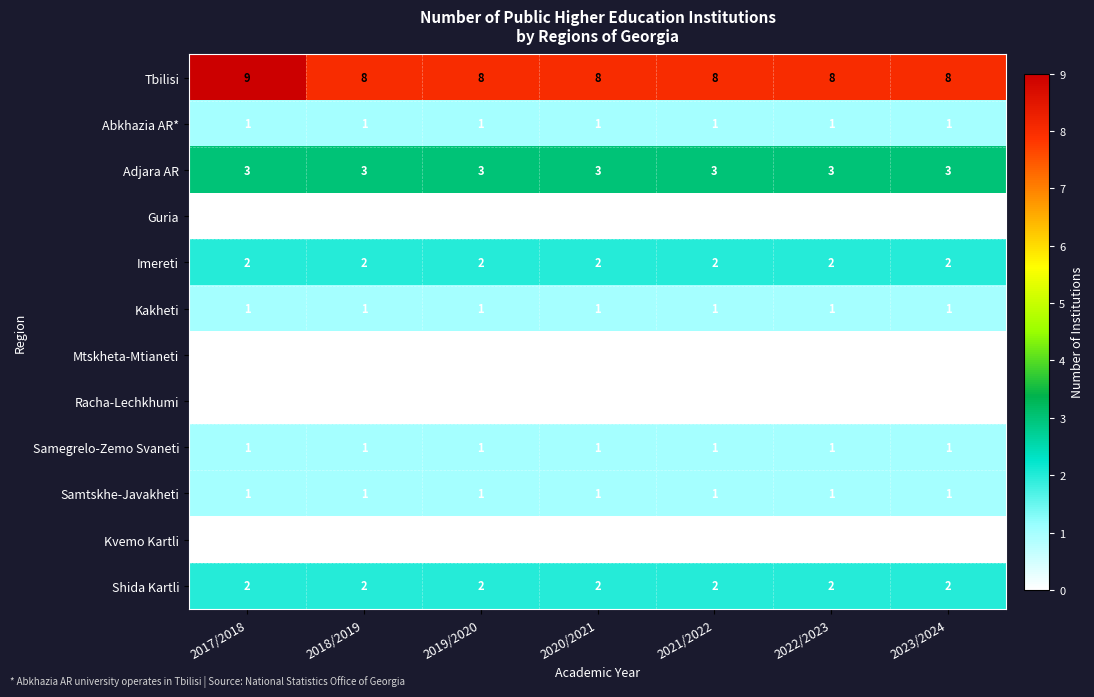

Which series has the largest total across all categories?

Tbilisi